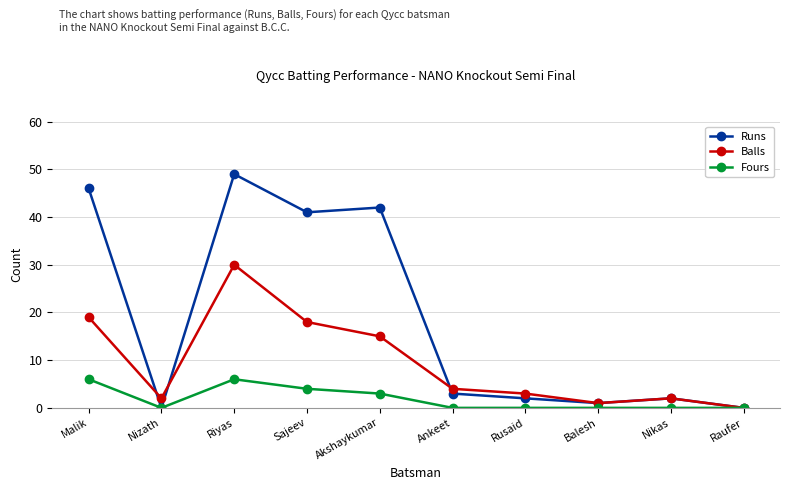

Which series has the largest range (max minus min)?

Runs